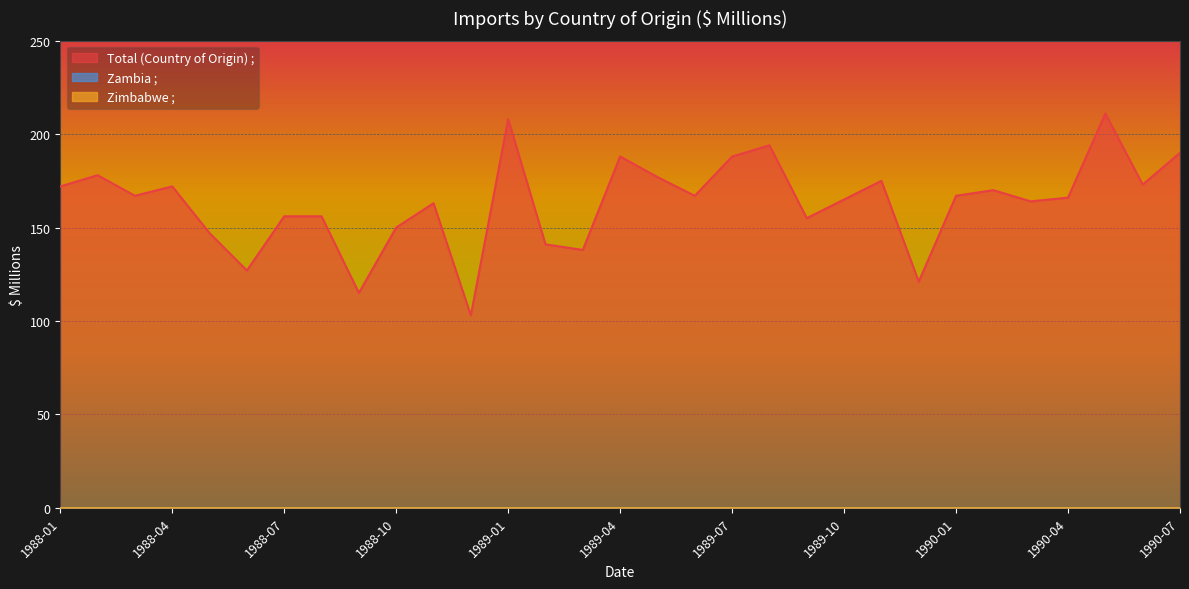

What is the spread (max minus min) of values at 1989-02?

141